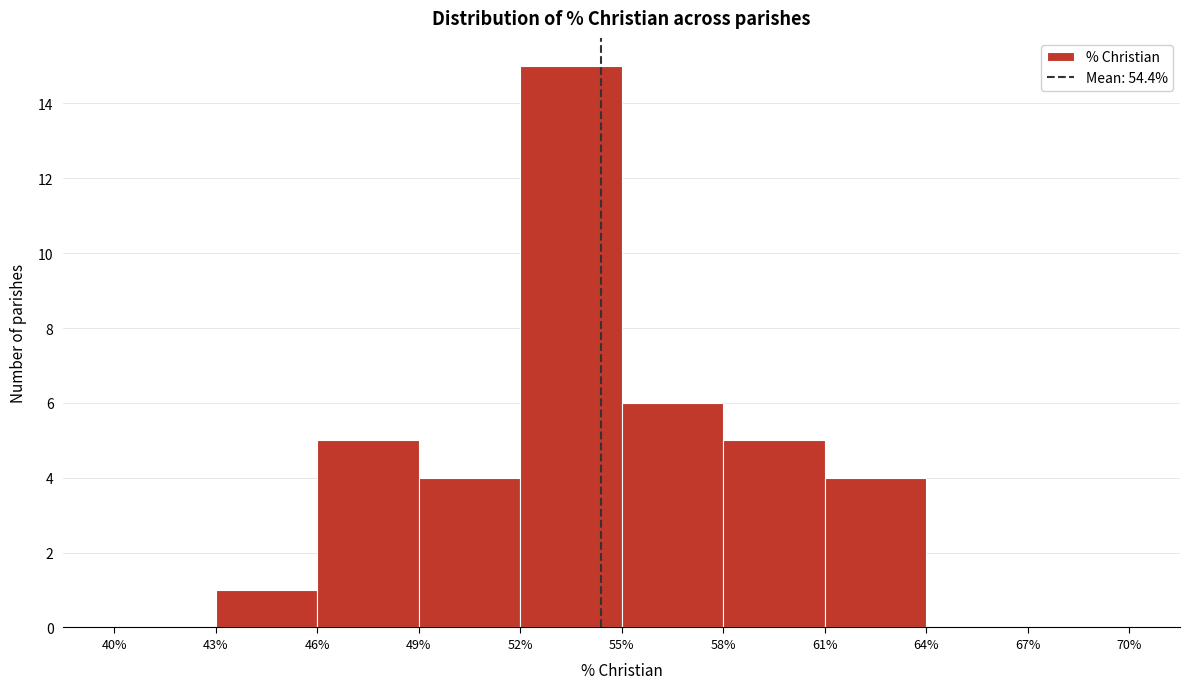

Which range on the x-axis has the tallest bar?

52% to 55%